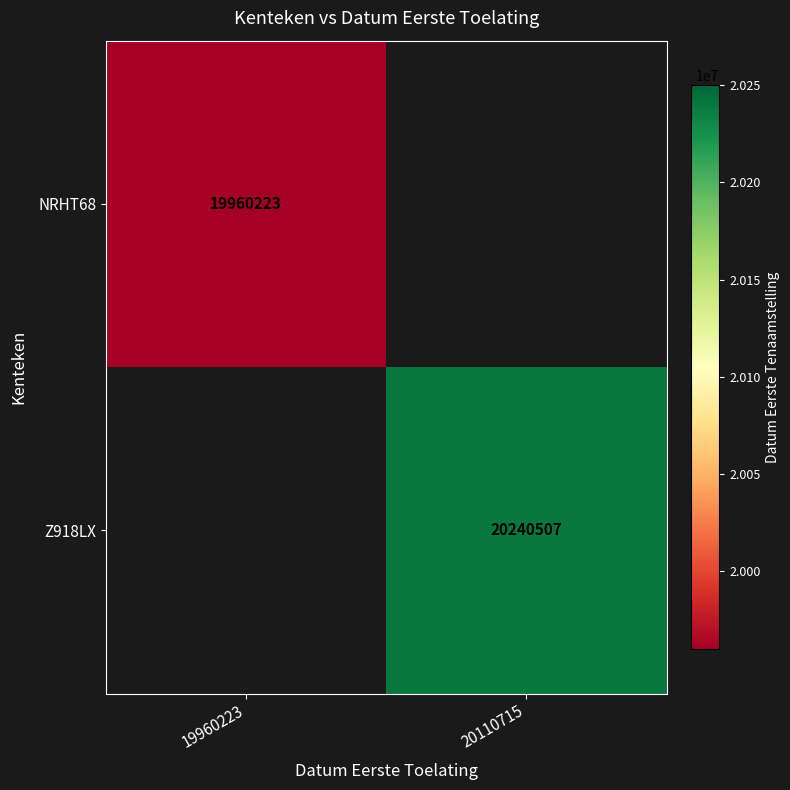

True or false: Z918LX has a value of 20240507 at 20110715.

True